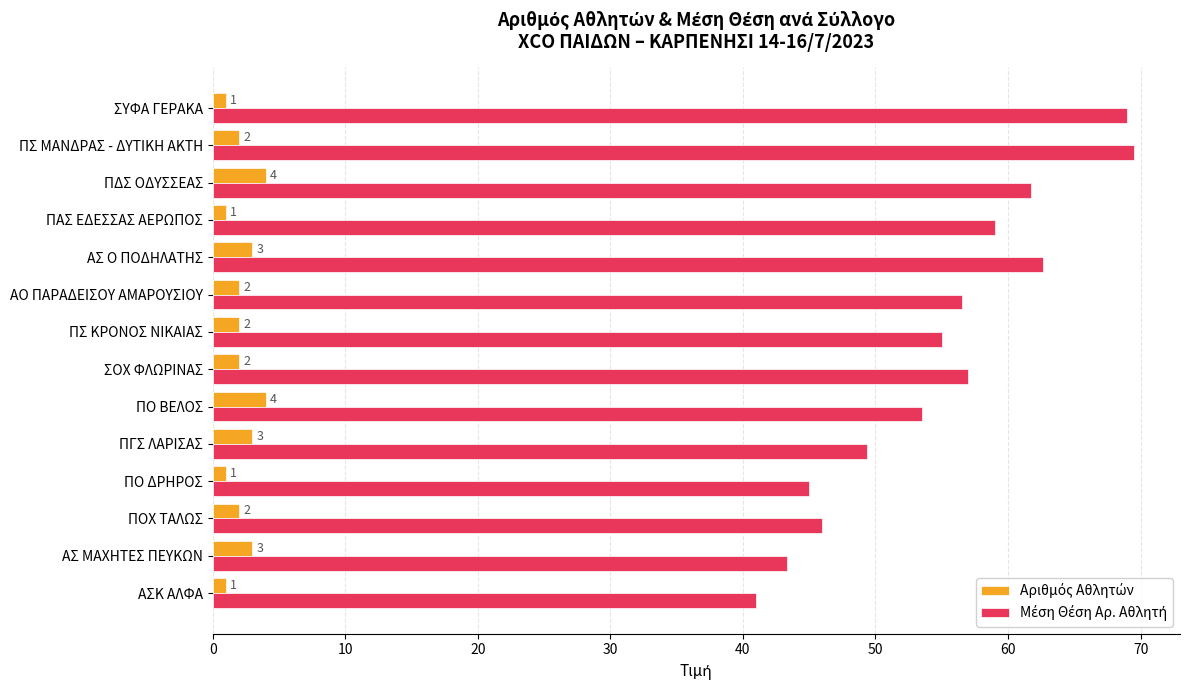

What is the spread (max minus min) of values at ΑΣΚ ΑΛΦΑ?

40.0